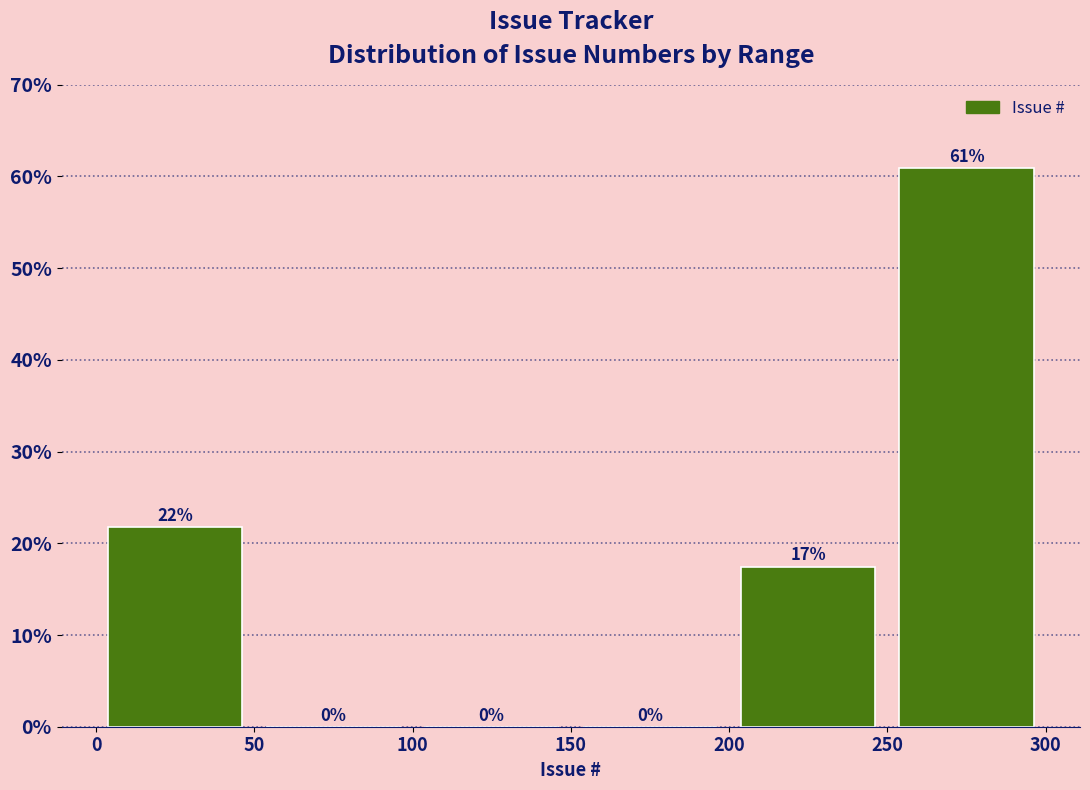

Over which range of the x-axis is the bar tallest?

250 to 300